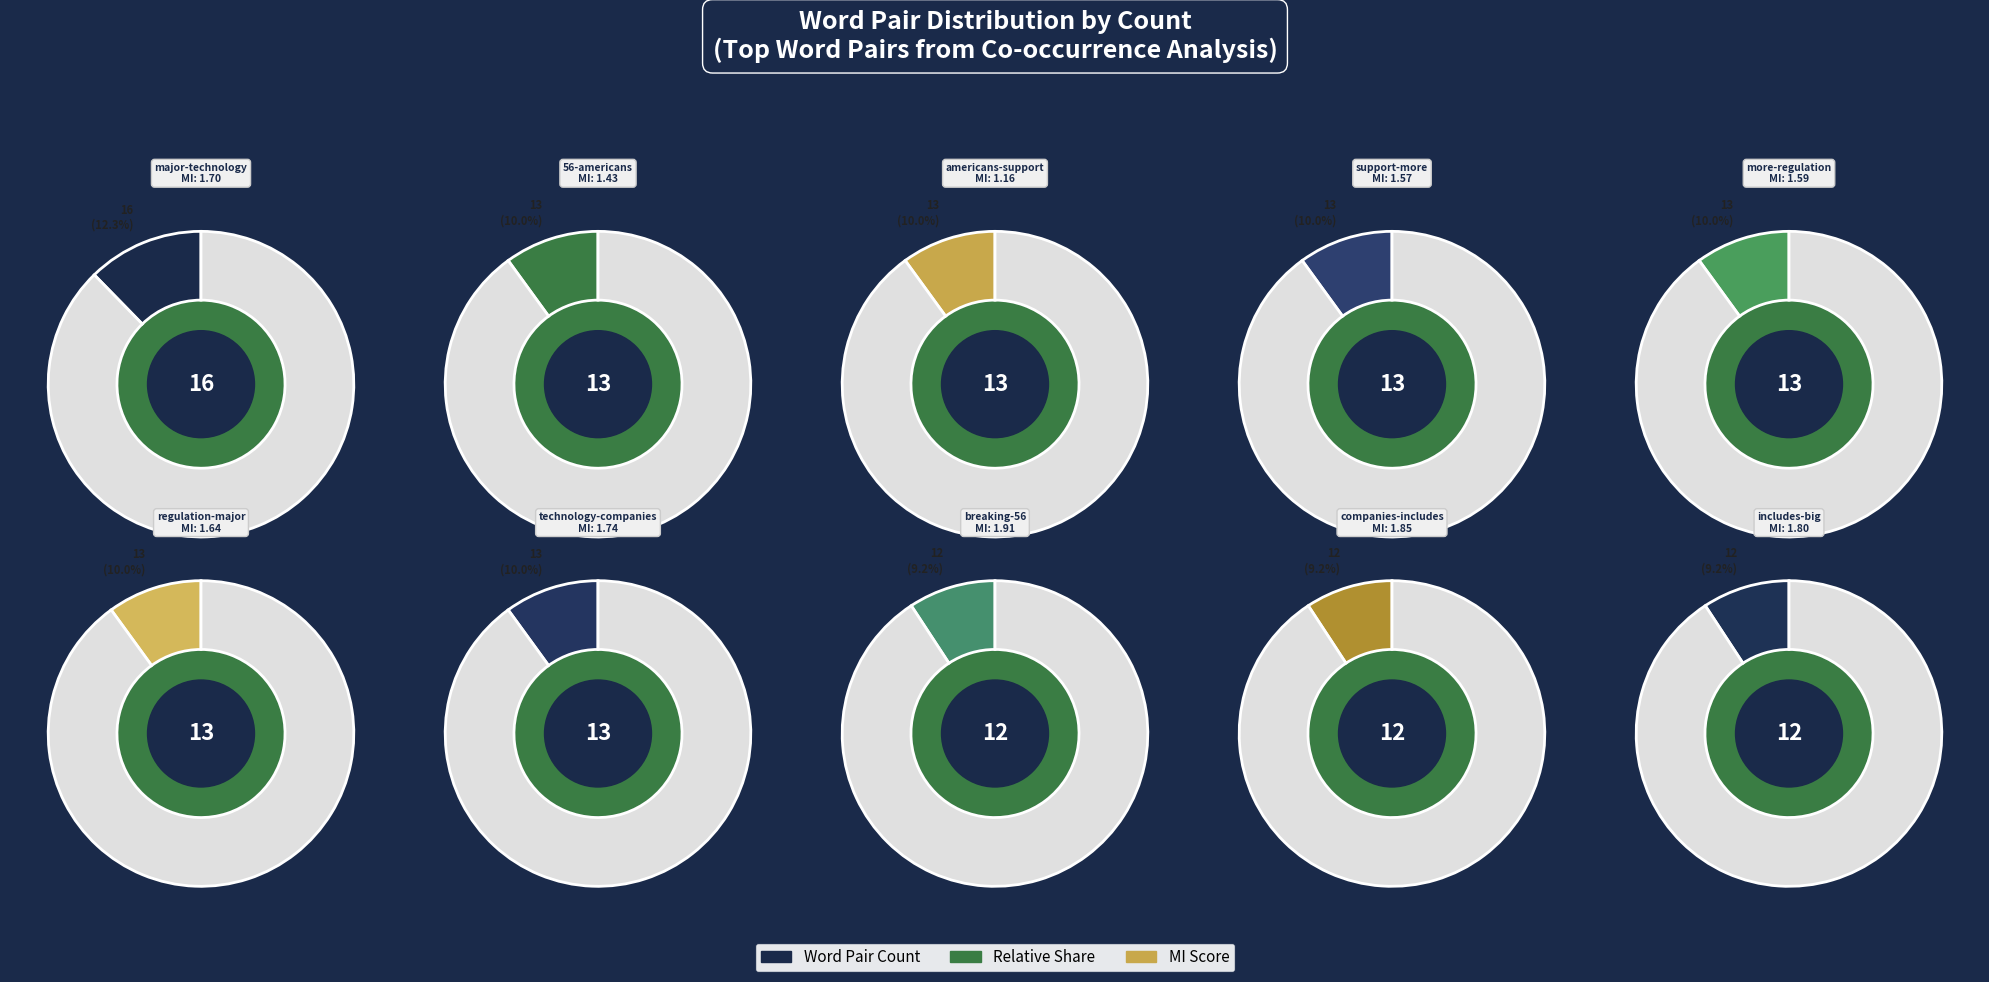

How many segments does this pie chart have?

10